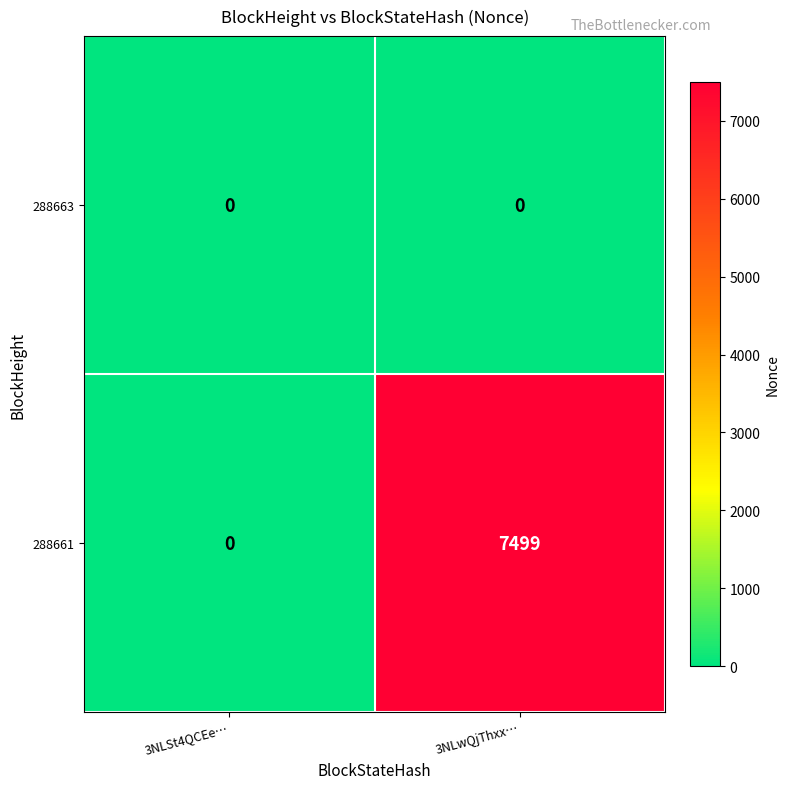

True or false: 288663 has a value of 0 at 3NLwQjThxx….

True